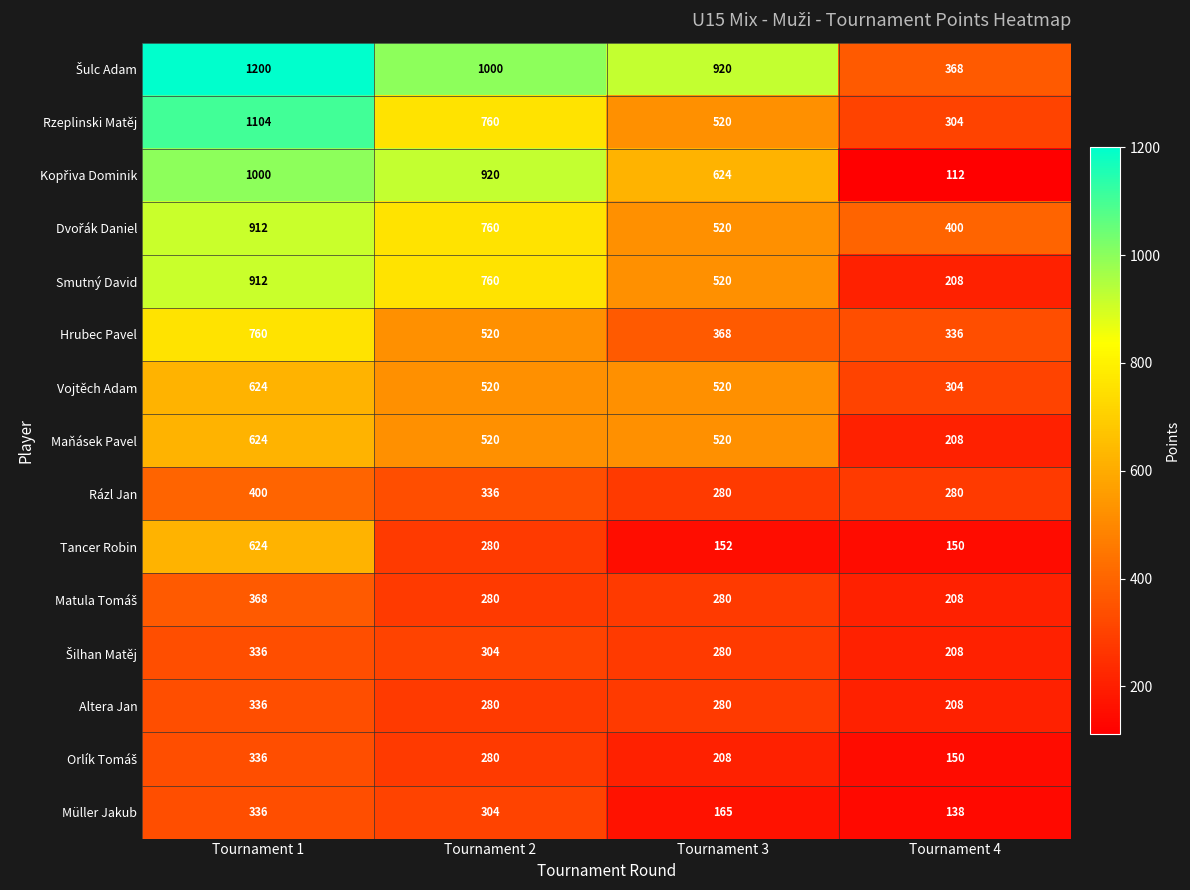

What is the sum of all Altera Jan values?

1104